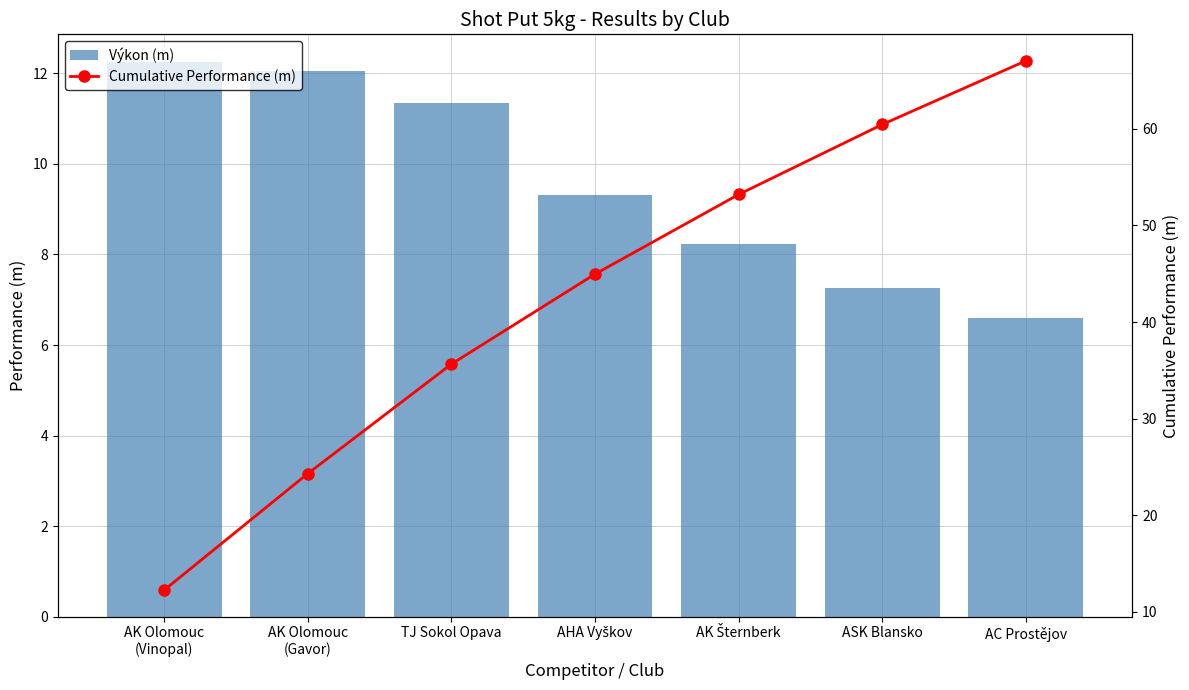

True or false: Cumulative Performance (m) has a value of 45.0 at AHA Vyškov.

True